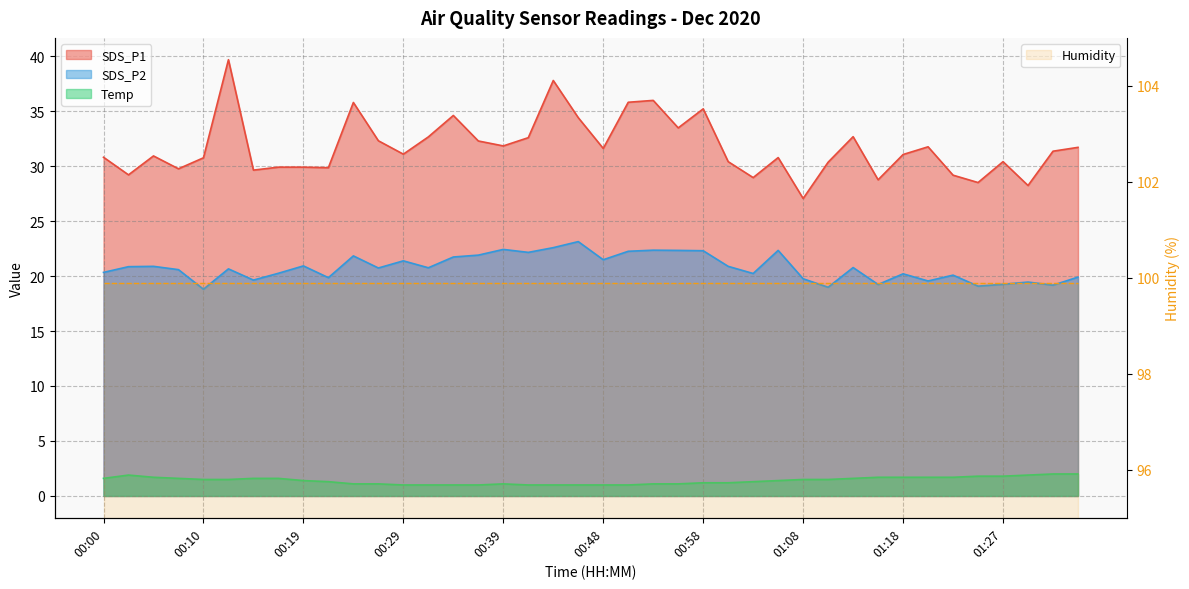

What is the label of the 8th point from the right?

01:18